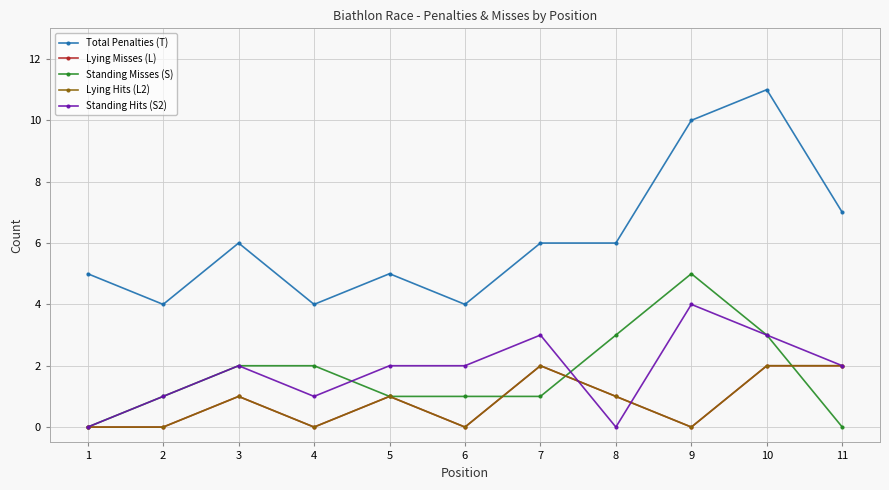

Does the chart have visible grid lines?

Yes